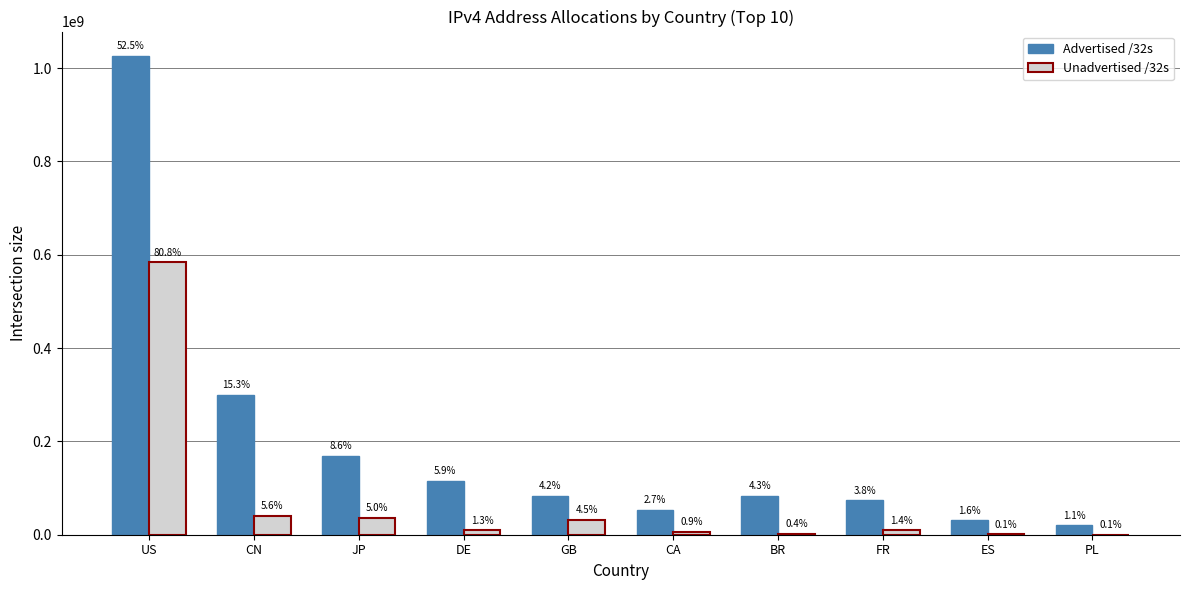

Are the bars grouped side by side (vs. stacked)?

Yes